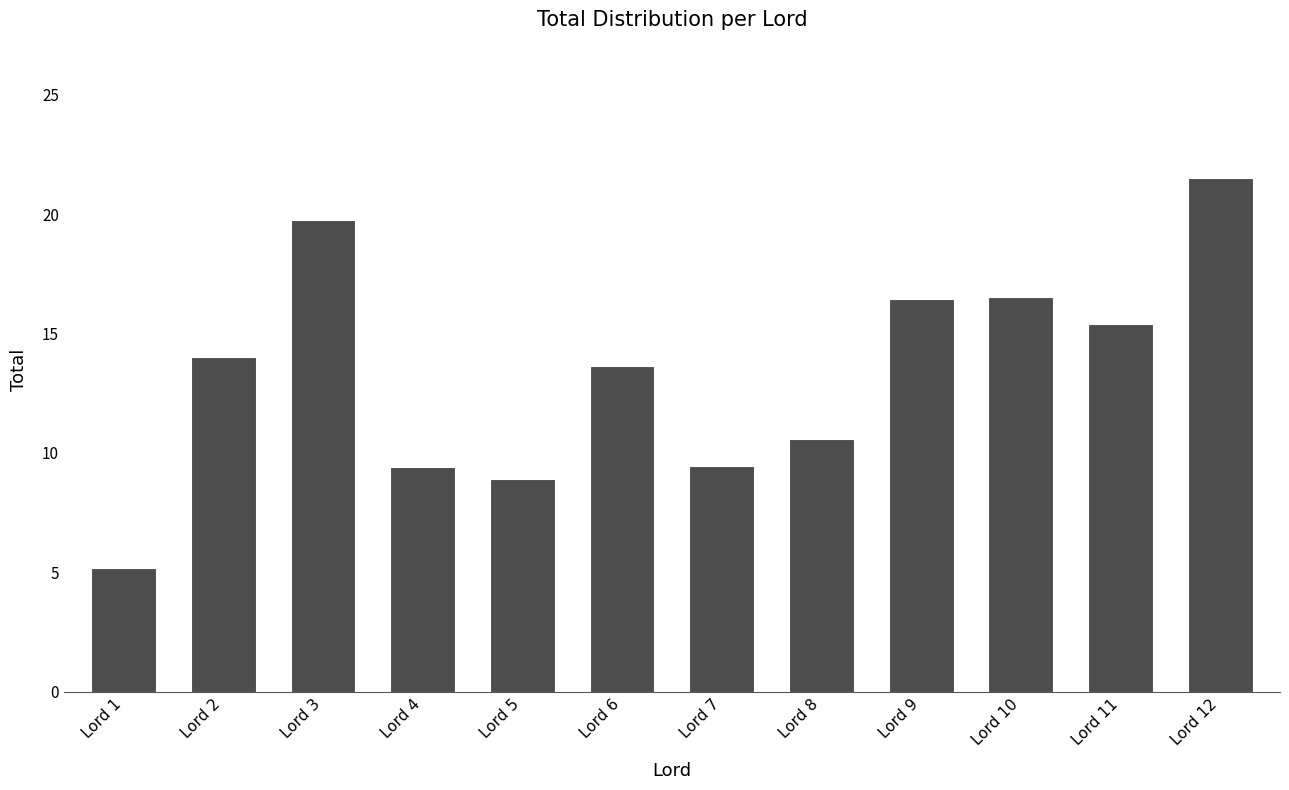

How many bars are there in total?

12